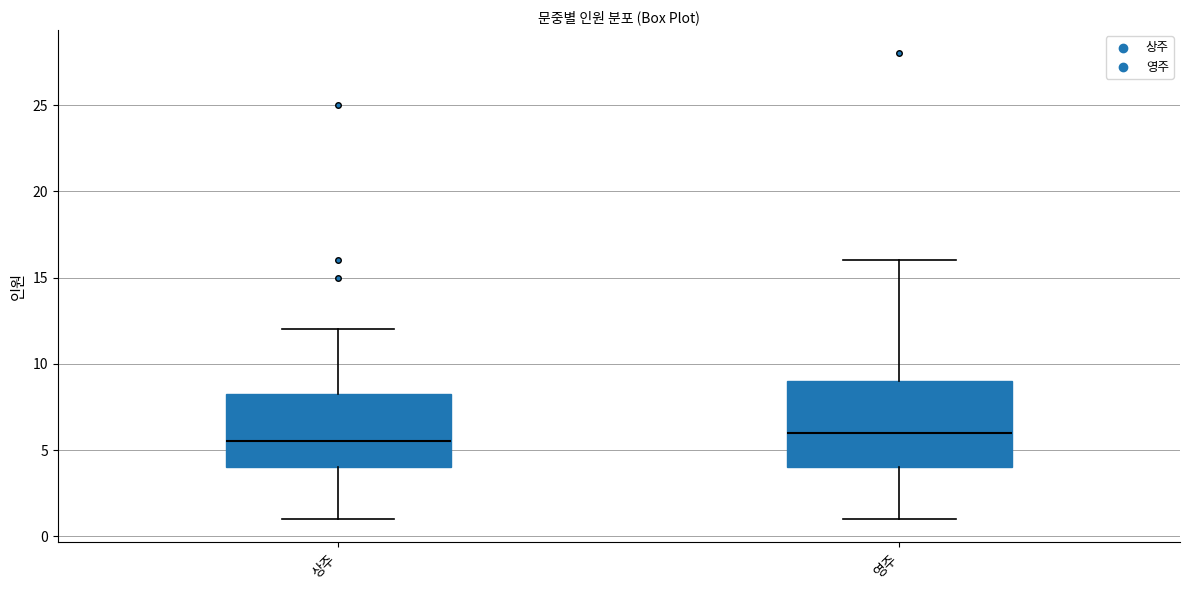

Reading left to right, read every box against the y-axis: the position of its median line, the range the box covers, and the ends of its whiskers. The values are not printed on the chart, so give them approximately, as read against the axis.

상주: median 5.5, box 4.0 to 8.5, whiskers 1.0 to 12.0
영주: median 6.0, box 4.0 to 9.0, whiskers 1.0 to 16.0